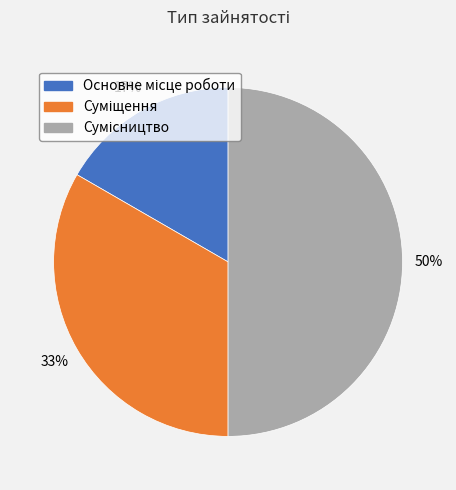

To the nearest percent, what is the average slice percentage?

33%